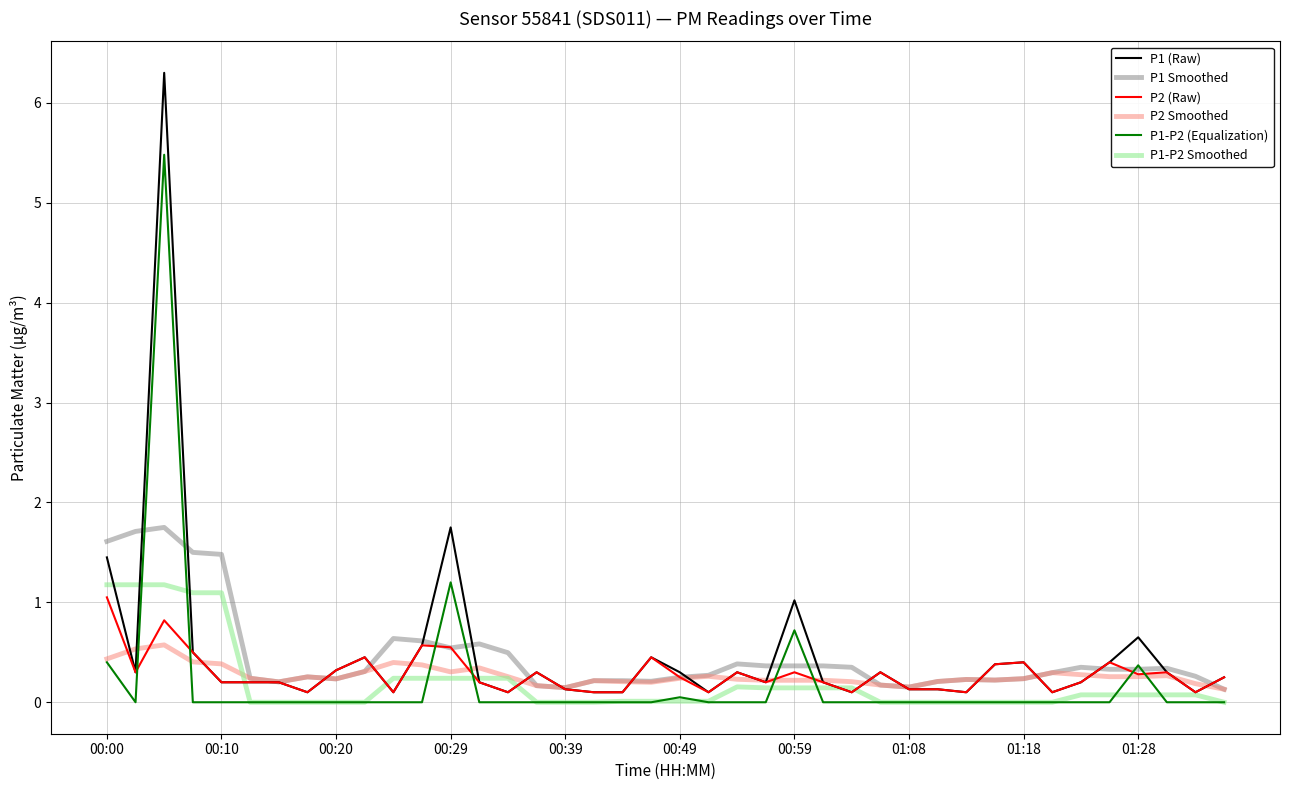

True or false: P2 Smoothed and P1 (Raw) intersect in this chart.

True